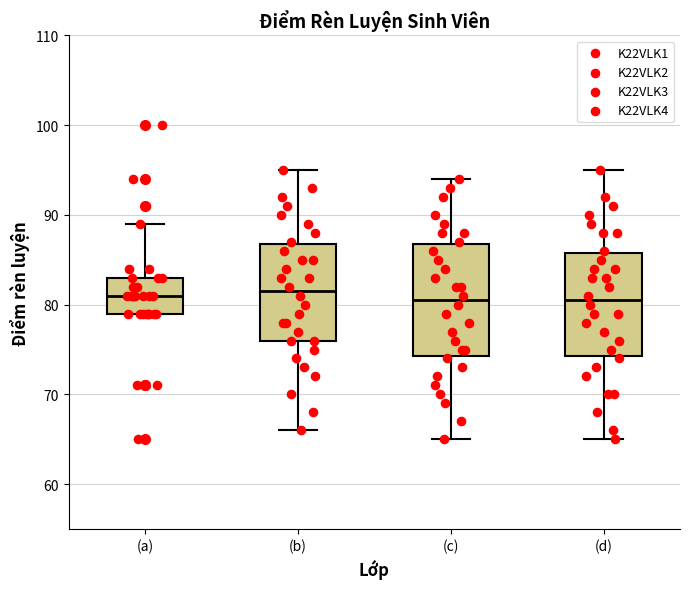

Where does the upper whisker of the box for (b) end on the y-axis? The values are not printed on the chart, so give them approximately, as read against the axis.

95